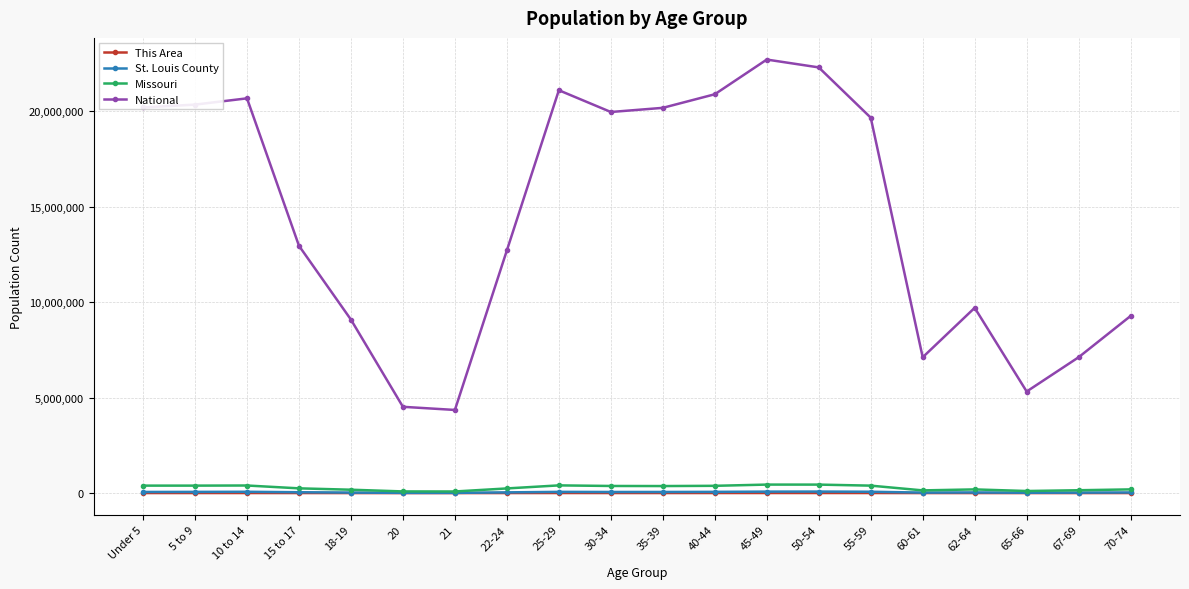

What is the difference between the second highest and second lowest values in the National series?

17778996